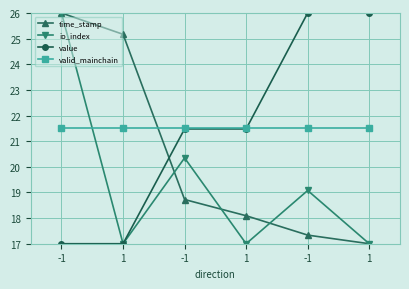

List the series in order of their peak value, highest first.

time_stamp, io_index, value, valid_mainchain